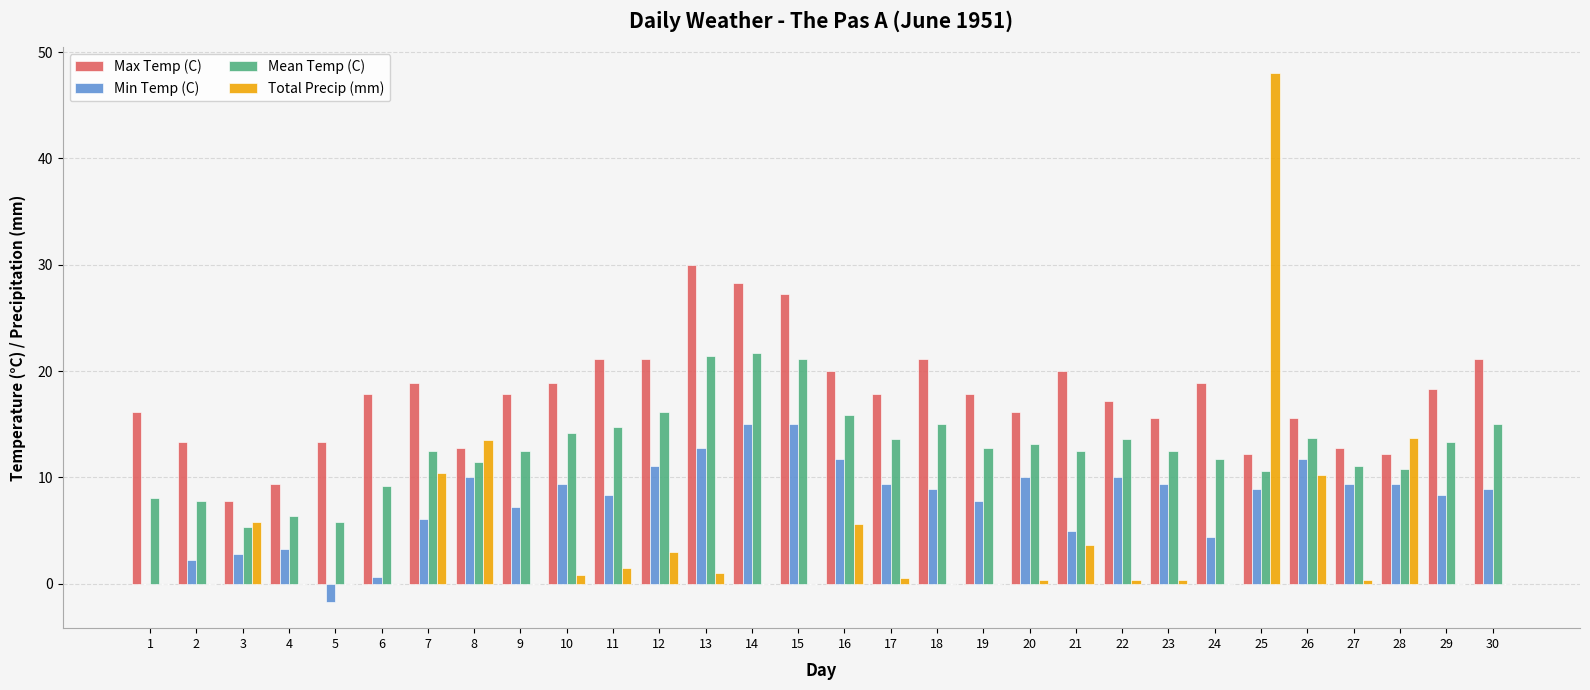

True or false: Total Precip (mm) has a value of -18.6 at 15.

False